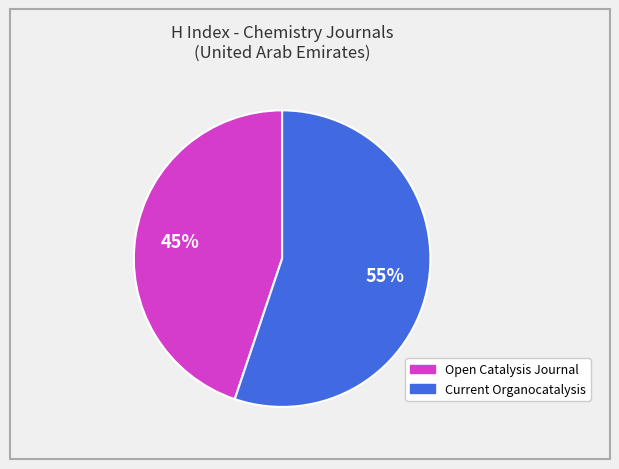

How many slices are in this pie chart?

2